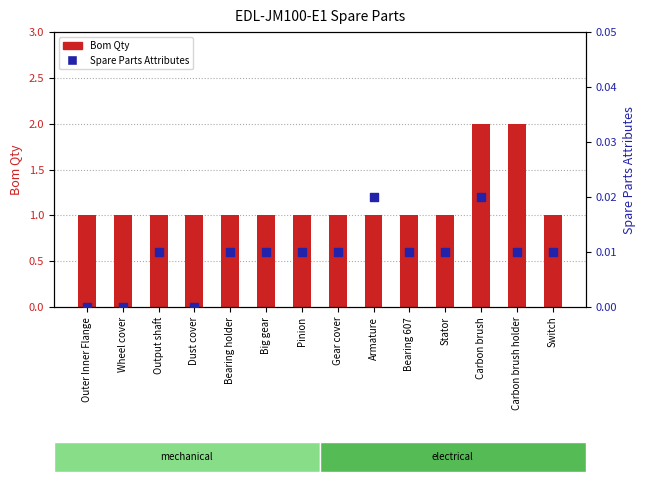

At which category is the sum across all series the highest?

Carbon brush